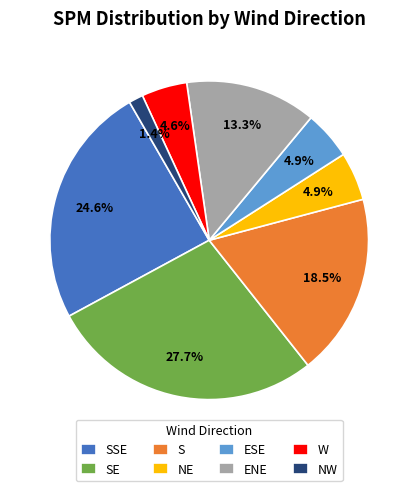

Between NE and NW, which is larger?

NE